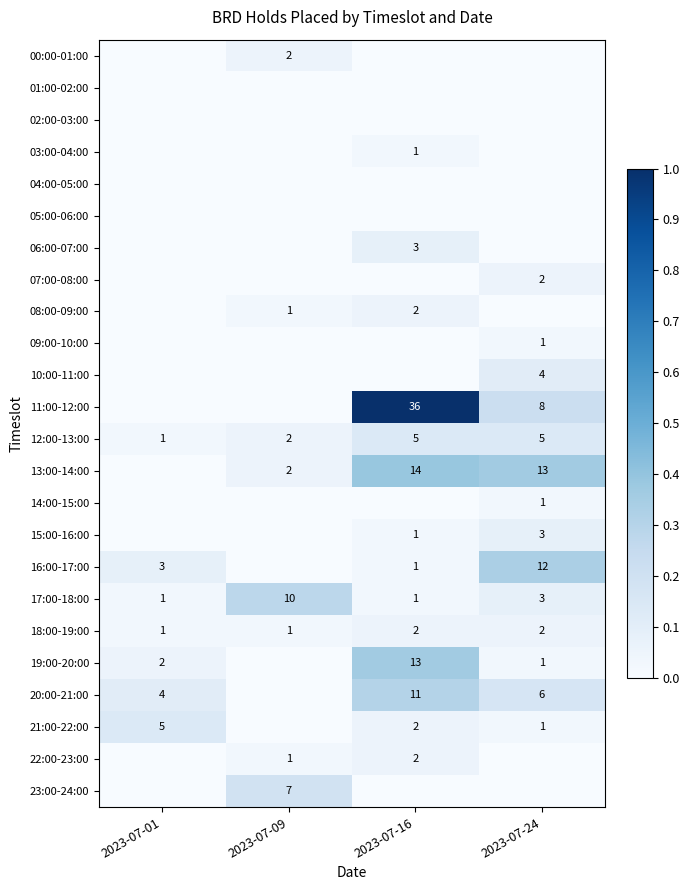

What is the average value of the 17:00-18:00 series?

4